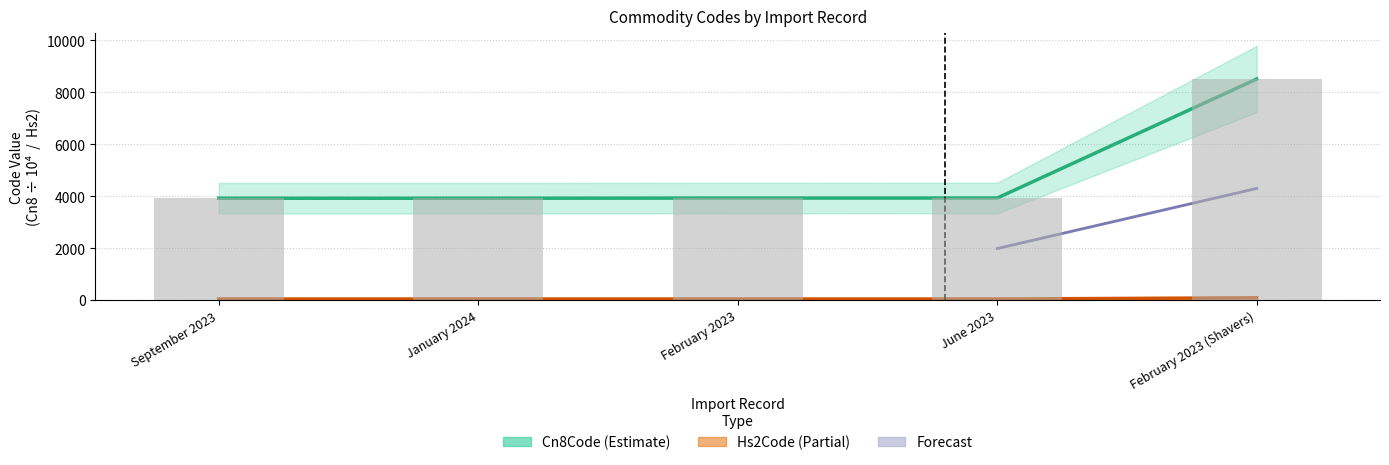

What is the label of the 3rd bar from the left?

February 2023